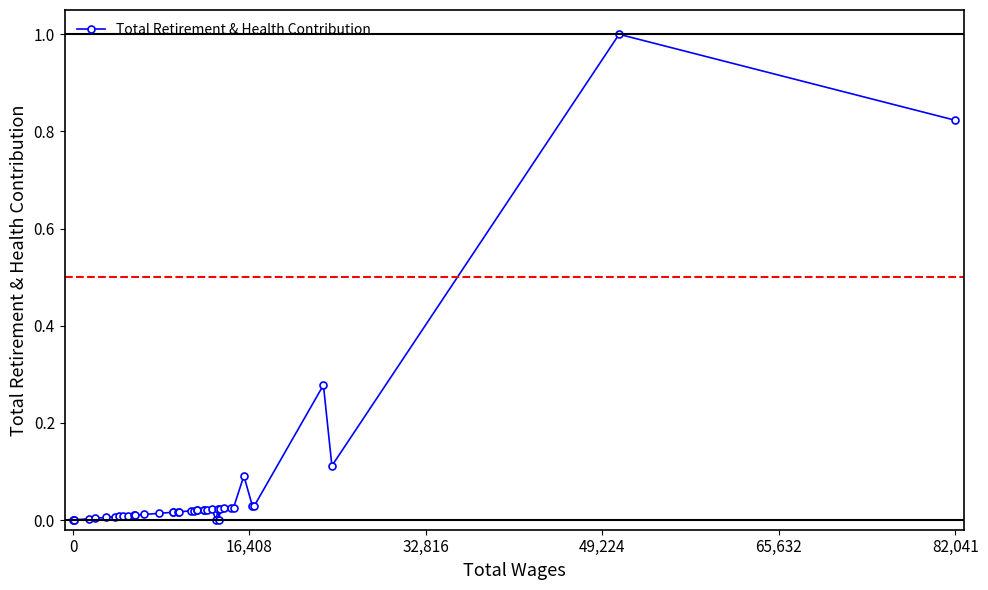

What is the difference between the maximum and minimum values?

1.0